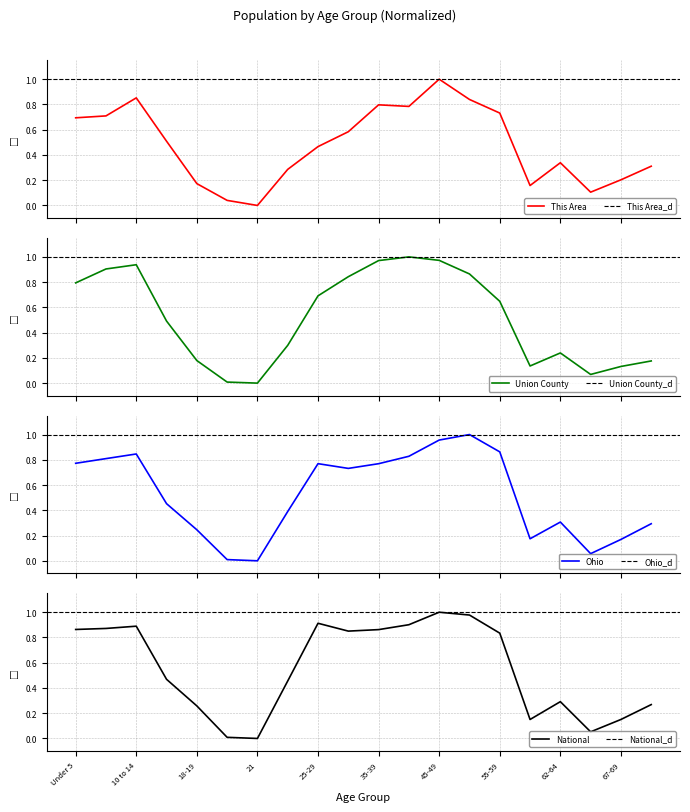

What is the difference between the highest and lowest values at 25-29?

0.4